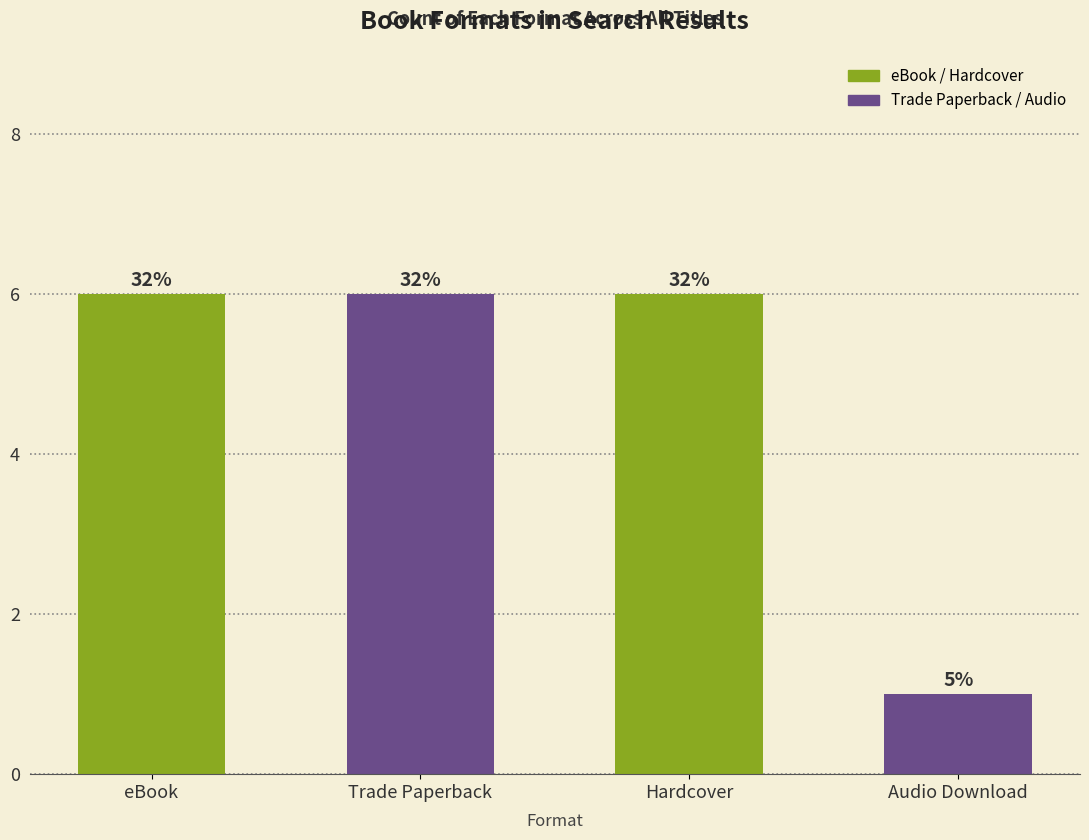

How many bars are there in total?

4